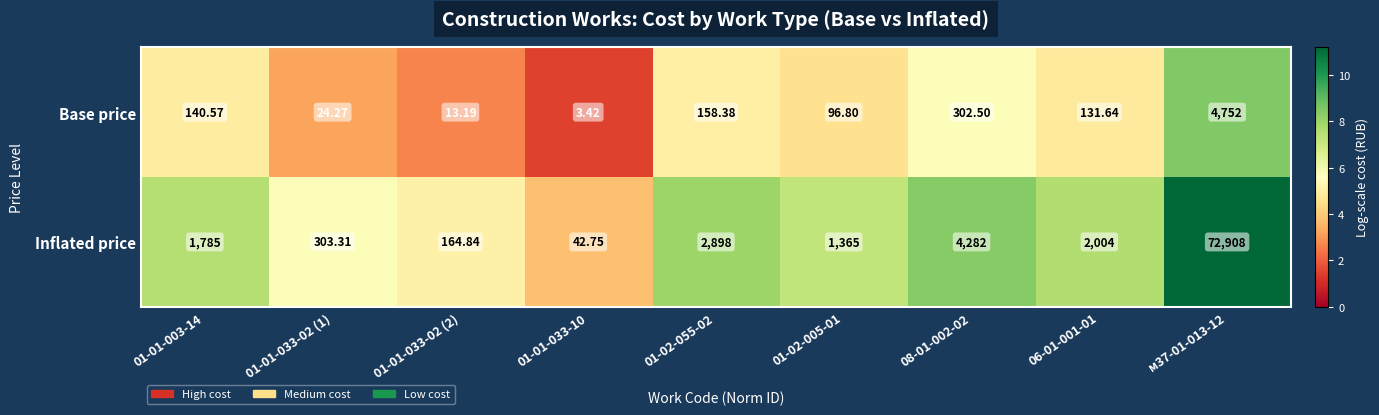

Rank the series at м37-01-013-12 from highest to lowest value.

Inflated price, Base price